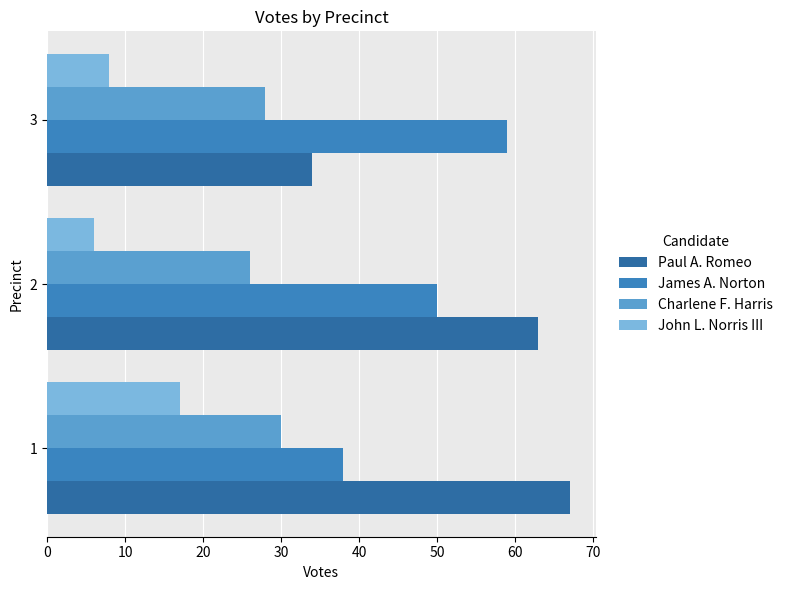

How many values in the Paul A. Romeo series are below 63?

1